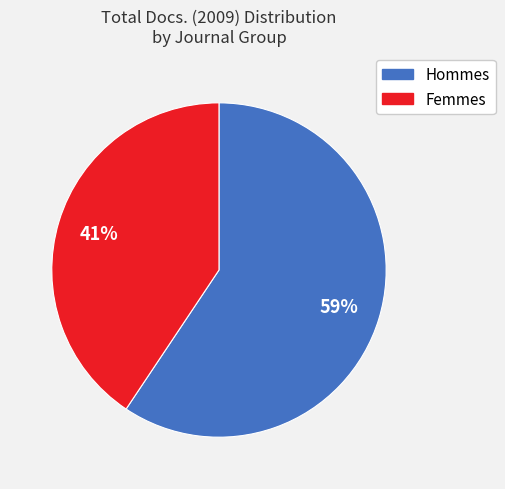

To the nearest percent, what is the average slice percentage?

50%